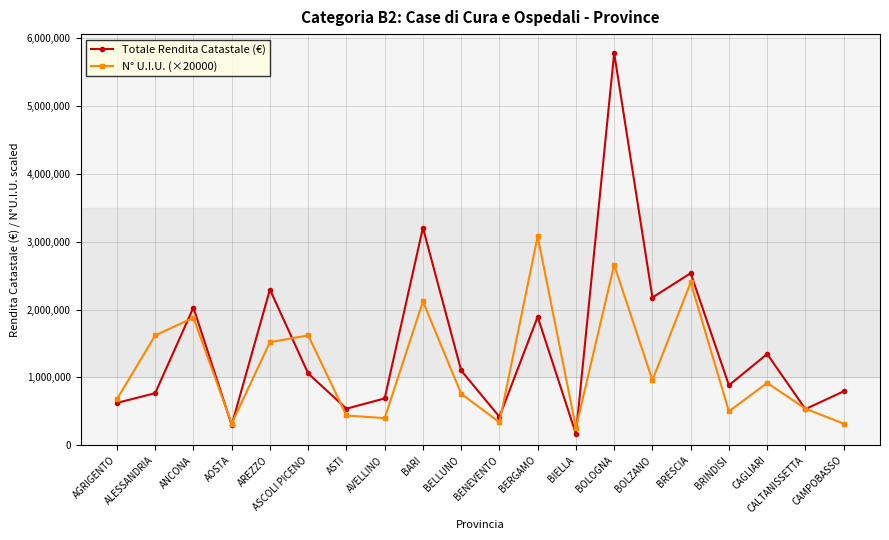

What is the highest value of the N° U.I.U. (×20000) series?

3080000.0